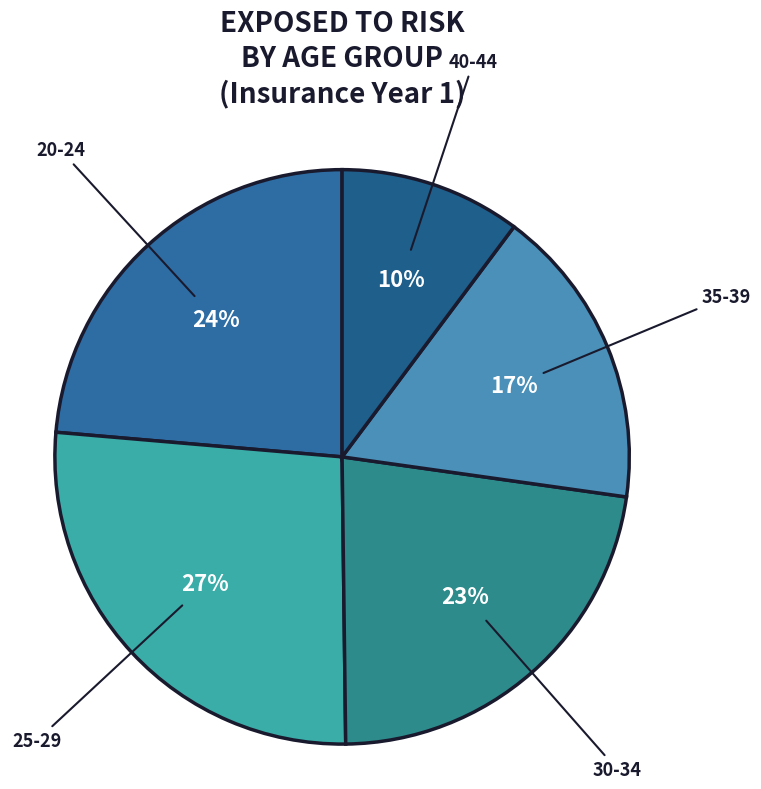

To the nearest percent, what is the combined percentage of 25-29 and 20-24?

50%